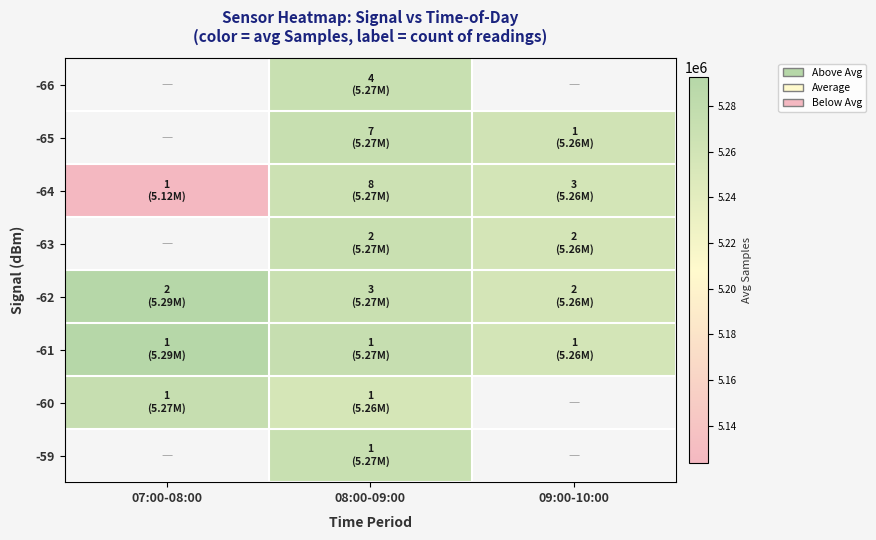

What is the difference between the -62 values at 08:00-09:00 and 09:00-10:00?

13223.0